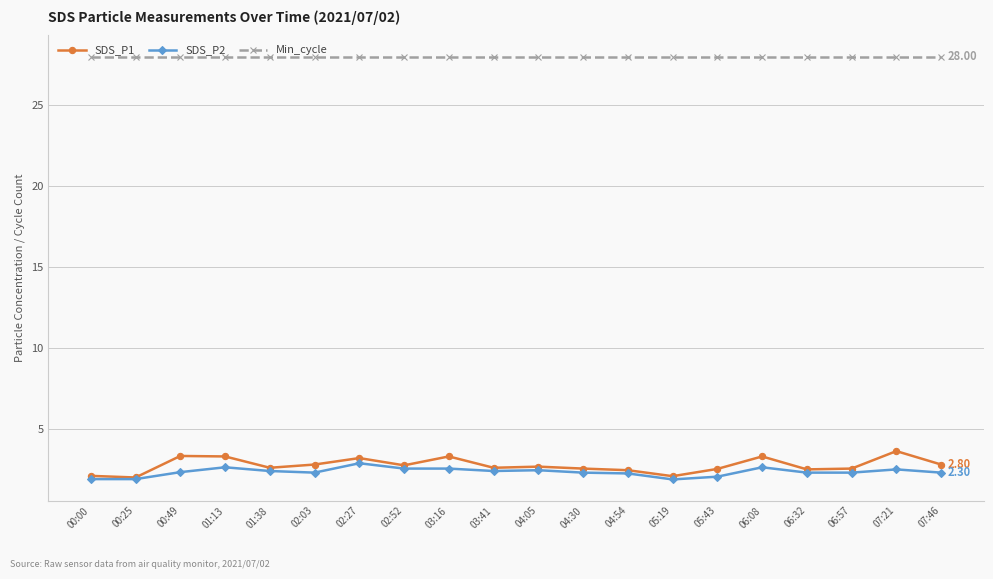

What is the difference between the highest and lowest values at 03:41?

25.6